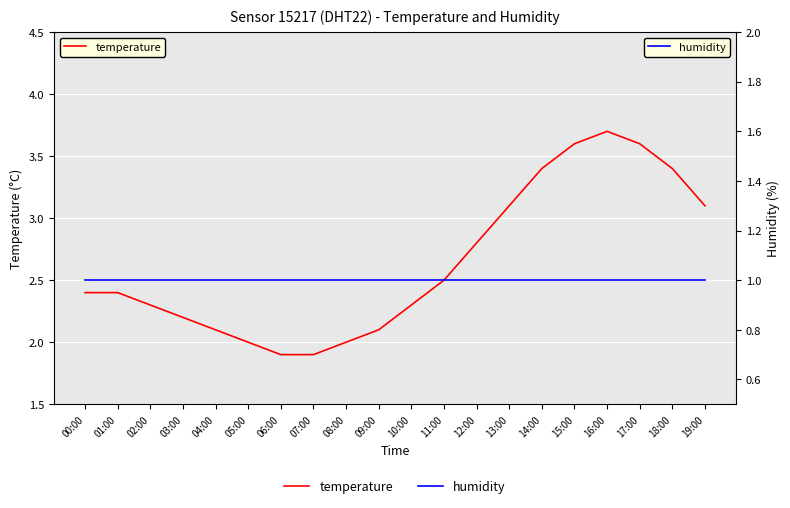

At how many categories does at least one series exceed 3?

7